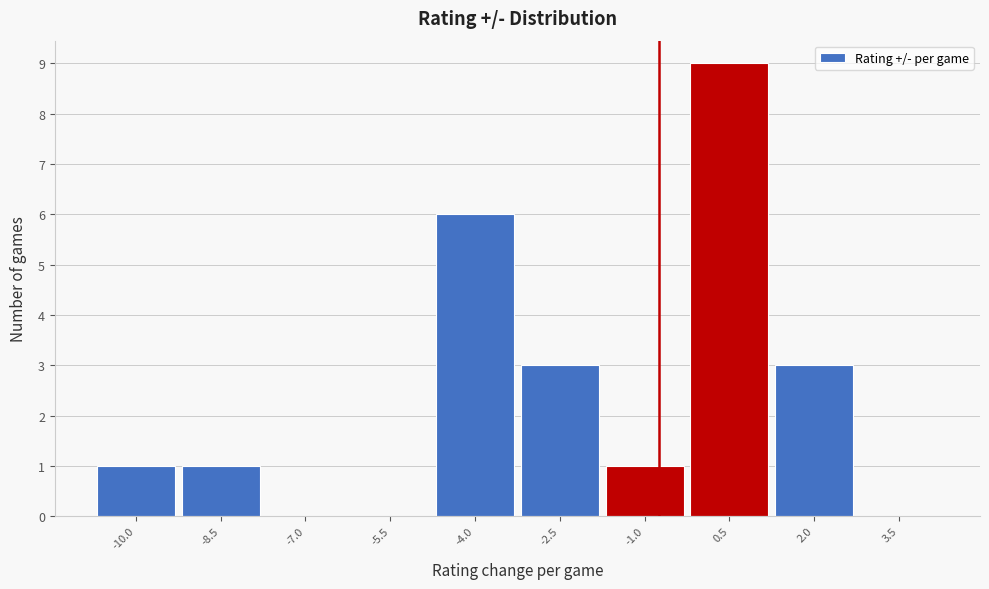

Reading left to right, what are all the values shown in this chart?

-10.0=1	-8.5=1	-7.0=0	-5.5=0	-4.0=6	-2.5=3	-1.0=1	0.5=9	2.0=3	3.5=0